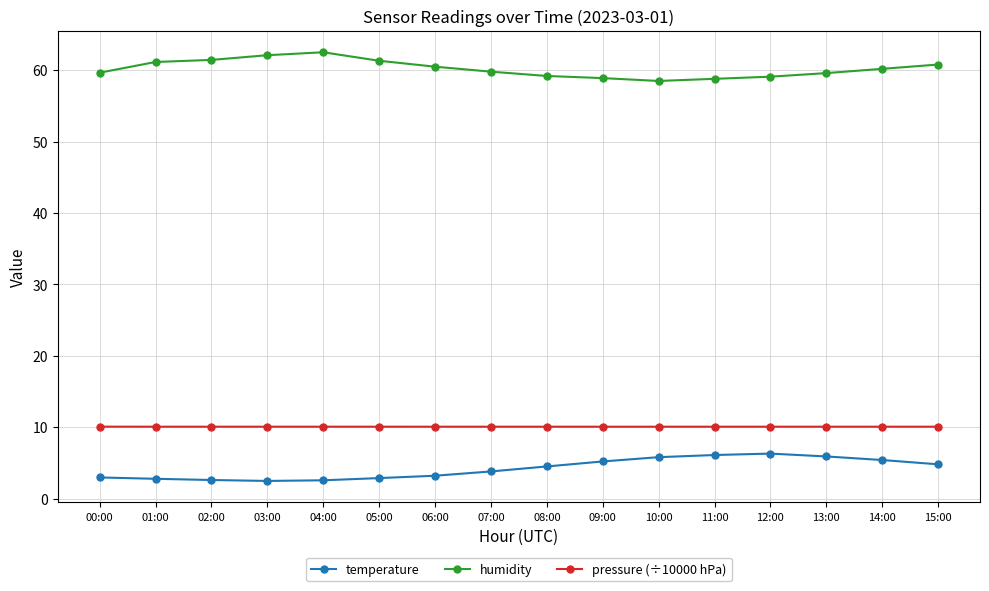

What is the difference between the temperature values at 10:00 and 11:00?

0.3